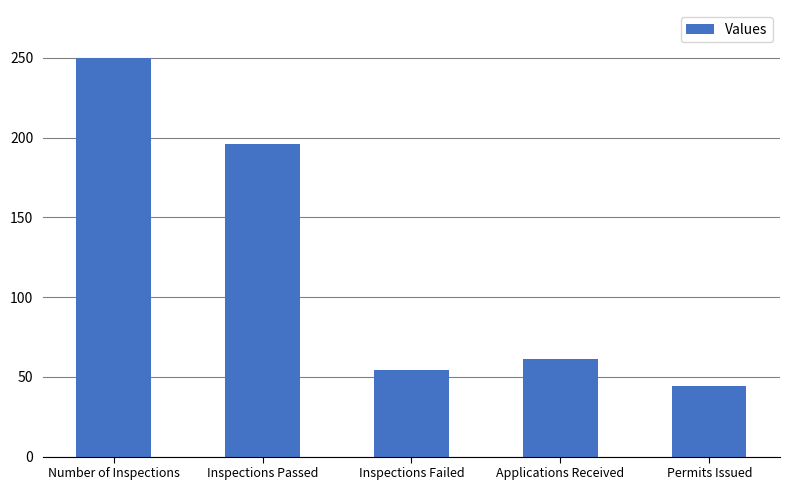

What is the difference between the maximum and minimum values?

206